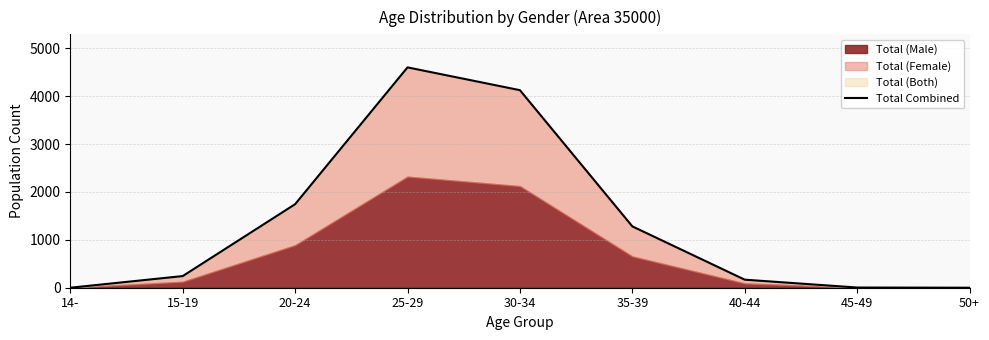

List the labels in order of value, largest first.

25-29, 30-34, 20-24, 35-39, 15-19, 40-44, 45-49, 14-, 50+